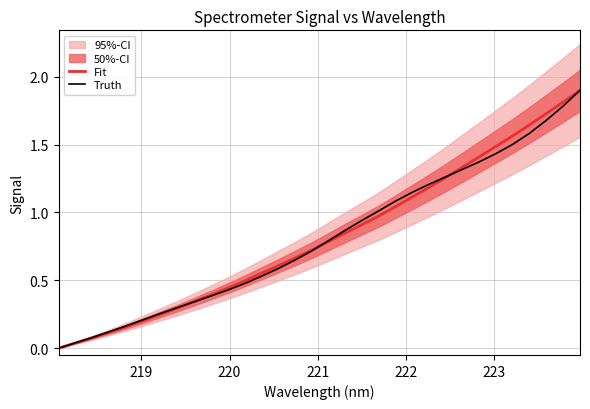

List the series in order of their overall mean, highest first.

Fit, Truth